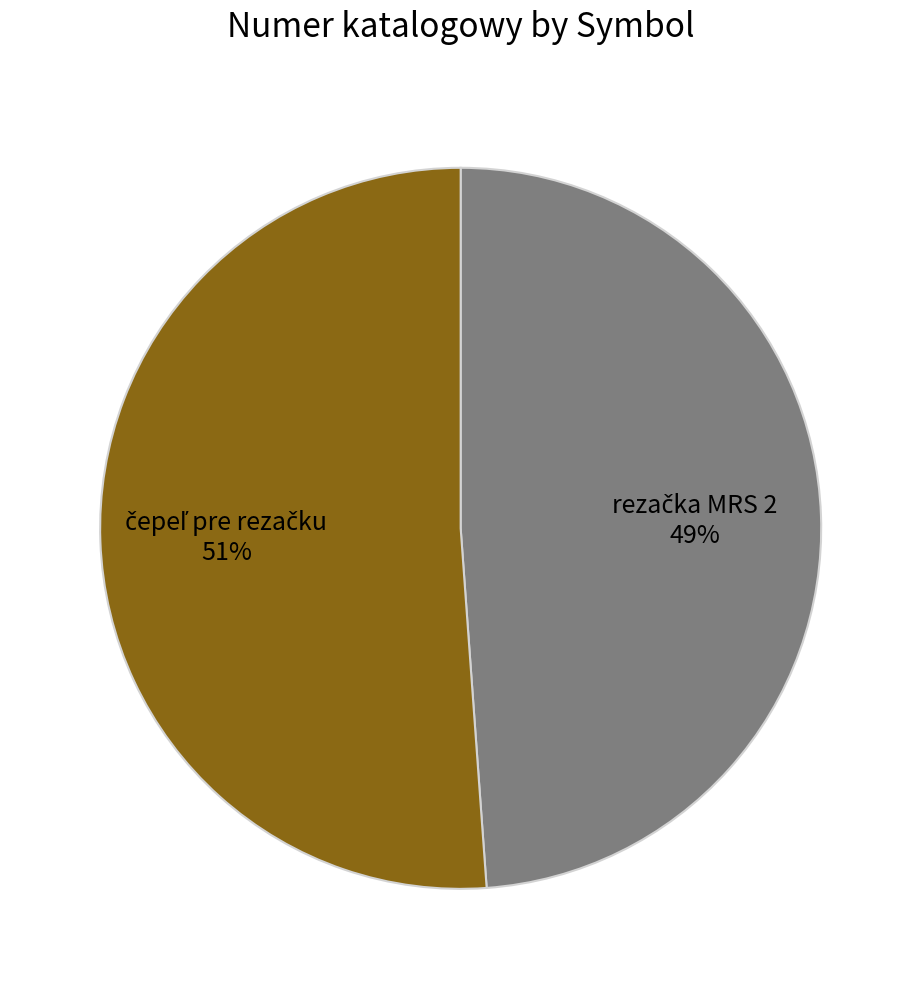

Does any single category account for the majority?

Yes